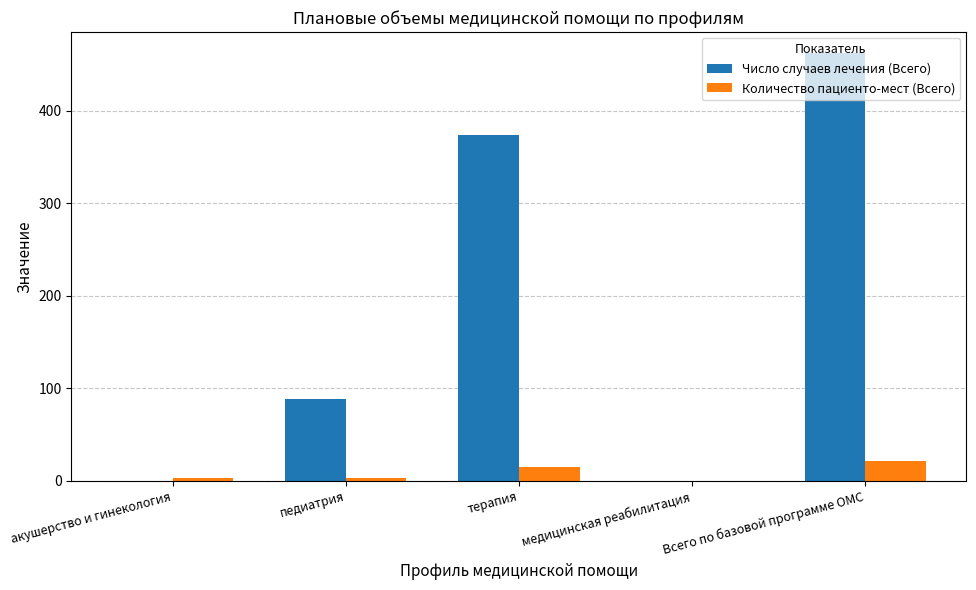

At which category is the sum across all series the highest?

Всего по базовой программе ОМС